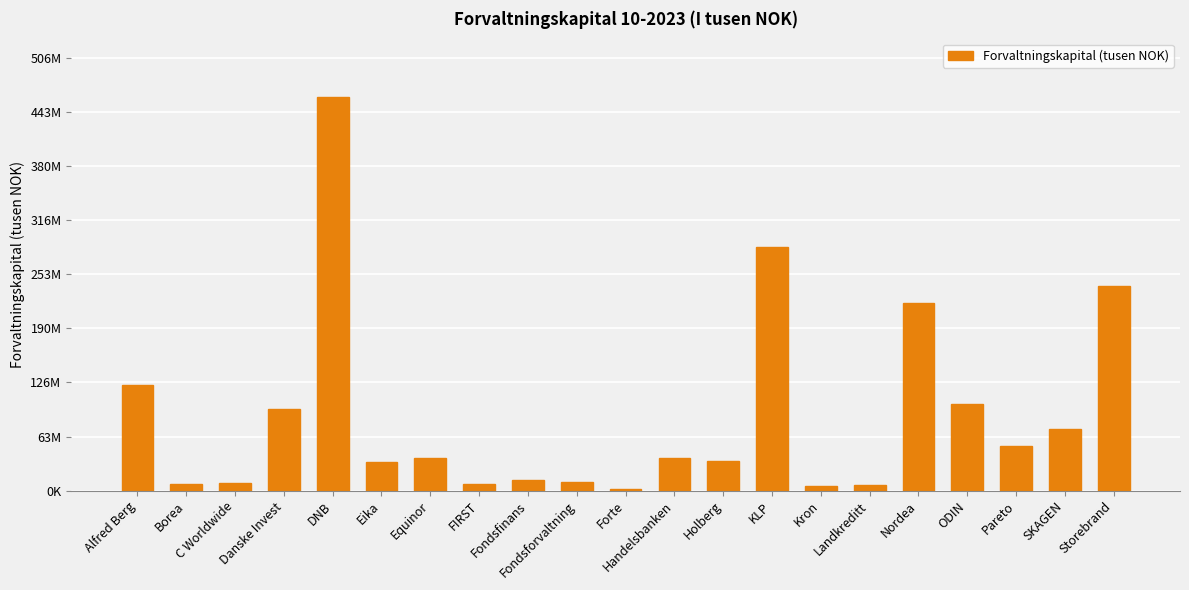

Rank the categories by value from highest to lowest.

DNB, KLP, Storebrand, Nordea, Alfred Berg, ODIN, Danske Invest, SKAGEN, Pareto, Equinor, Handelsbanken, Holberg, Eika, Fondsfinans, Fondsforvaltning, C Worldwide, Borea, FIRST, Landkreditt, Kron, Forte